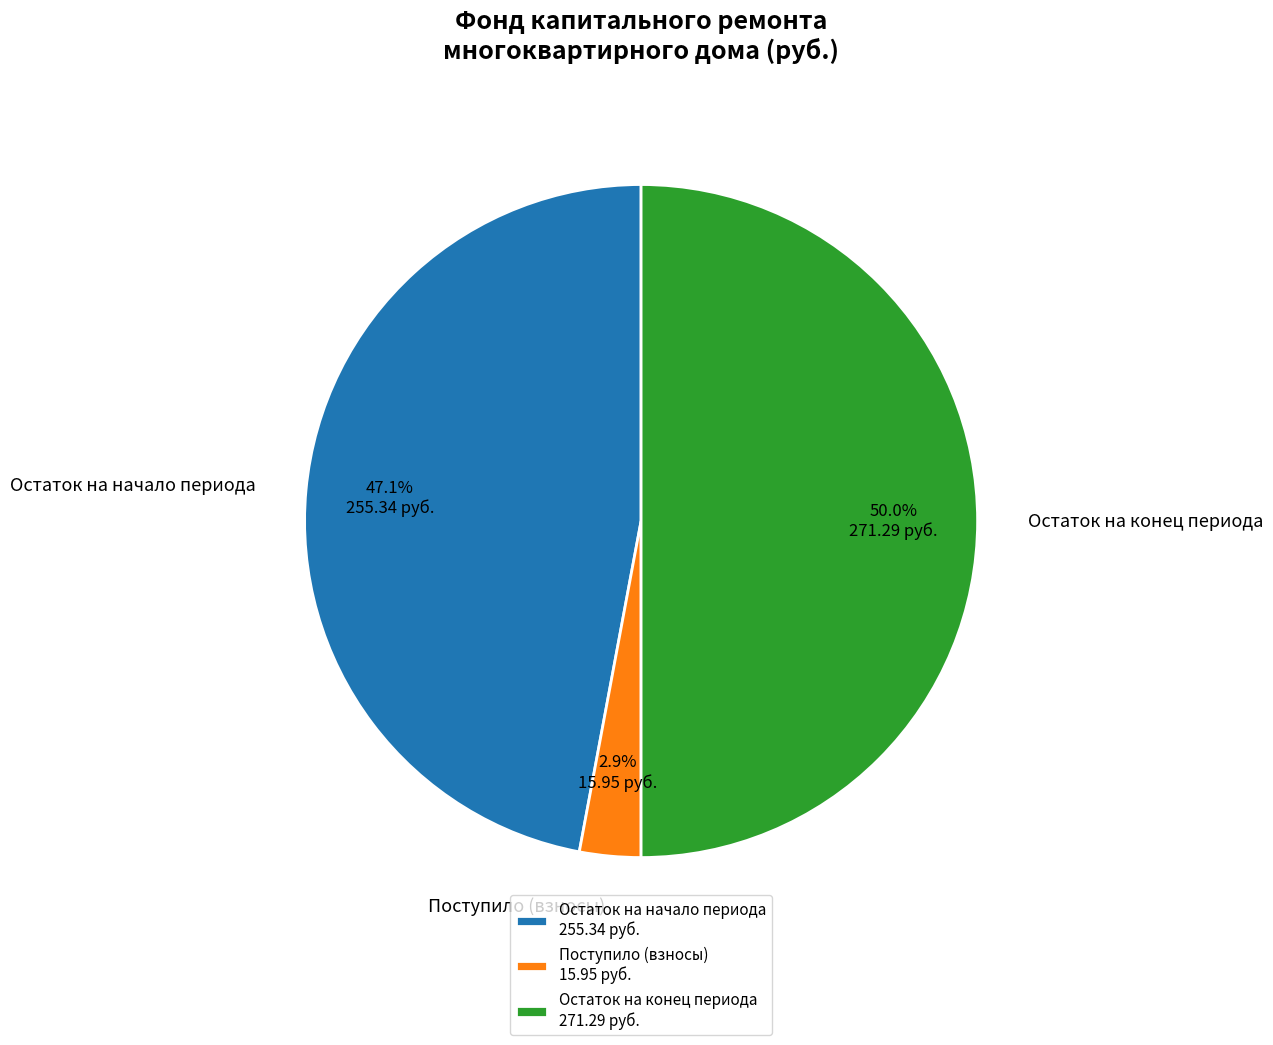

Do Остаток на конец периода and Поступило (взносы) together represent more than half of the pie?

Yes